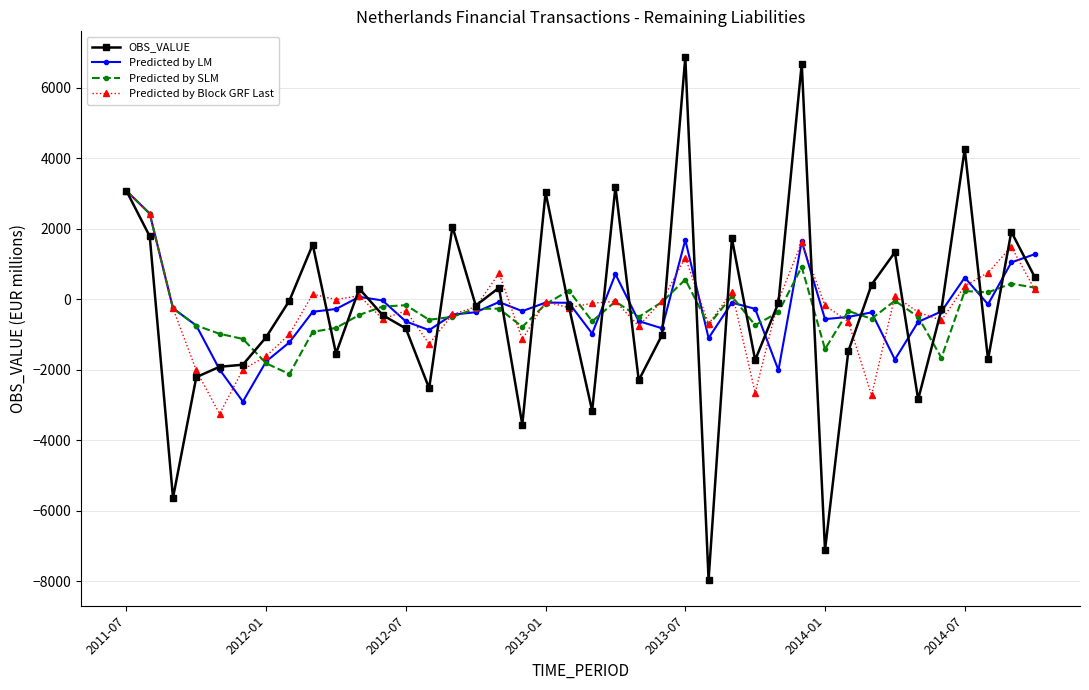

What is the value of the Predicted by SLM point at the 15th from the left?

-496.7